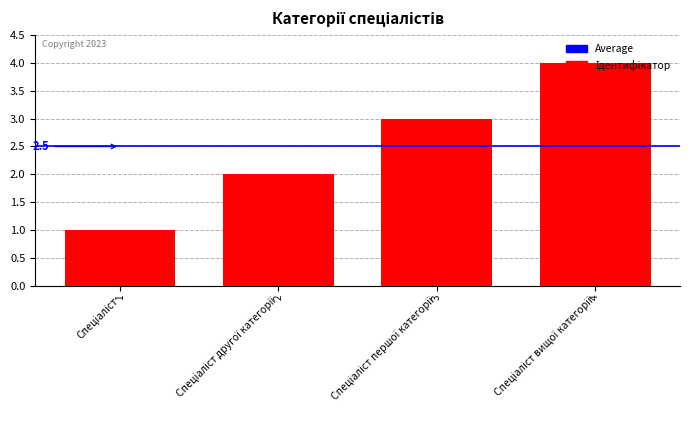

How many categories are shown in the chart?

4